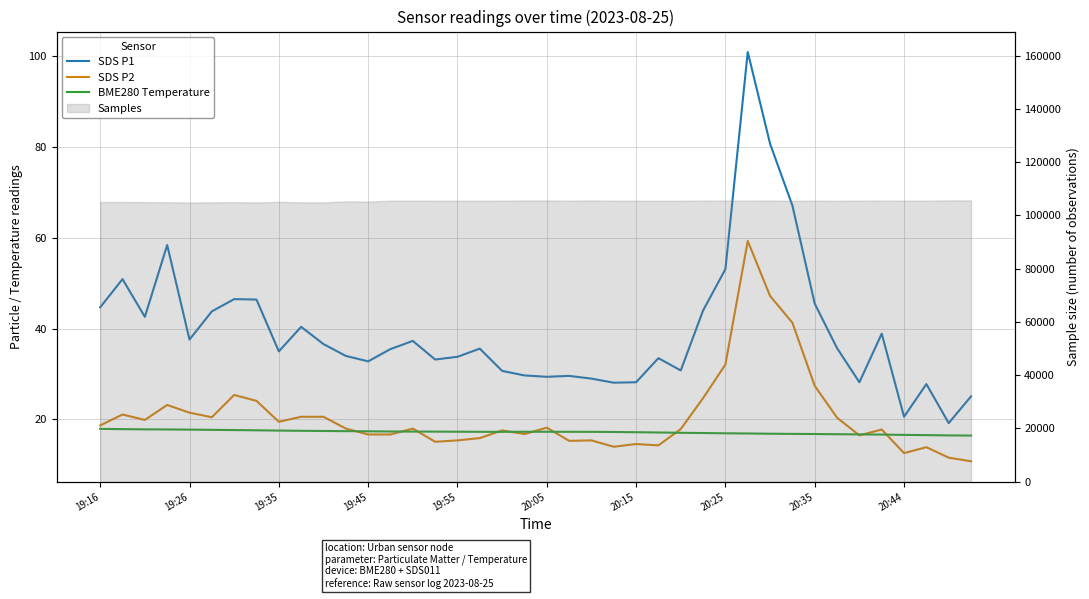

Reading left to right, transcribe all the data shown in this chart.

SDS P1: 44.7	50.9	42.6	58.4	37.6	43.8	46.5	46.4	35.0	40.4	36.6	34.0	32.8	35.5	37.3	33.2	33.8	35.6	30.7	29.7	29.4	29.6	29.0	28.1	28.2	33.5	30.8	44.0	53.1	100.9	80.7	67.1	45.5	35.7	28.2	38.9	20.6	27.8	19.2	25.1
SDS P2: 18.7	21.1	19.9	23.2	21.5	20.5	25.4	24.1	19.5	20.6	20.6	18.0	16.7	16.7	18.0	15.1	15.4	15.9	17.6	16.8	18.2	15.3	15.4	14.0	14.6	14.3	17.9	24.7	32.1	59.3	47.2	41.3	27.4	20.4	16.5	17.8	12.6	13.9	11.6	10.8
BME280 Temperature: 17.9	17.9	17.8	17.8	17.8	17.7	17.7	17.6	17.6	17.5	17.5	17.4	17.4	17.4	17.3	17.3	17.3	17.3	17.3	17.3	17.3	17.3	17.3	17.2	17.2	17.1	17.1	17.0	17.0	16.9	16.9	16.8	16.8	16.8	16.7	16.7	16.6	16.6	16.5	16.5